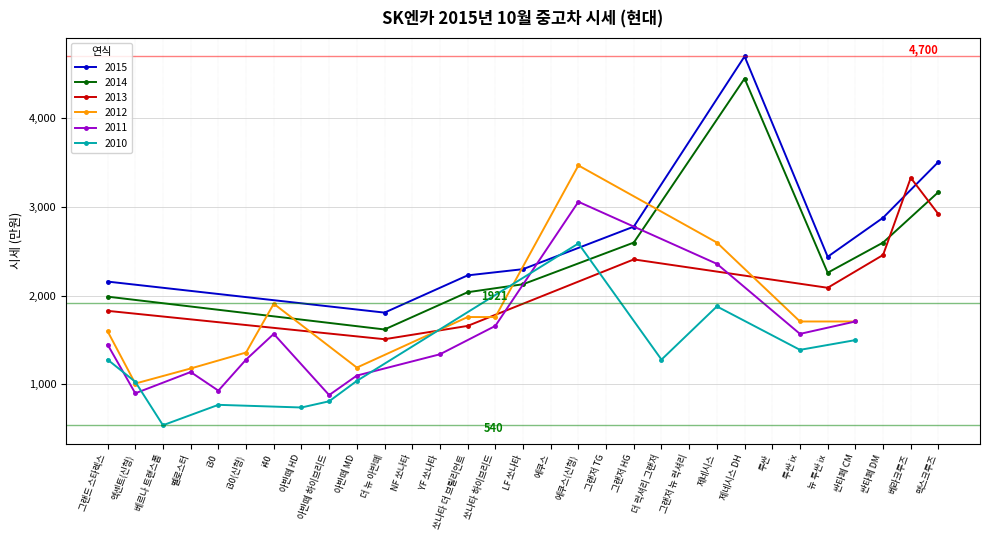

In 2015, how many points are higher than both neighbors (excluding endpoints)?

1